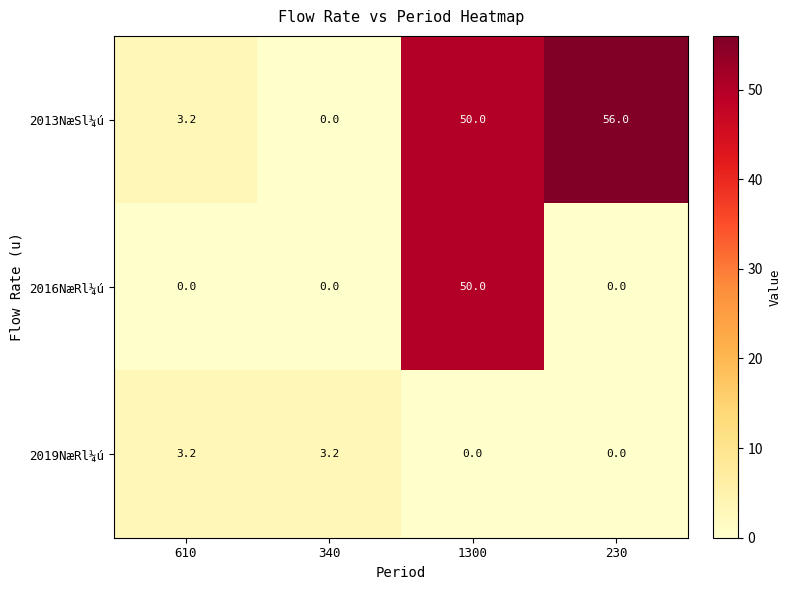

How many categories are shown in the chart?

4